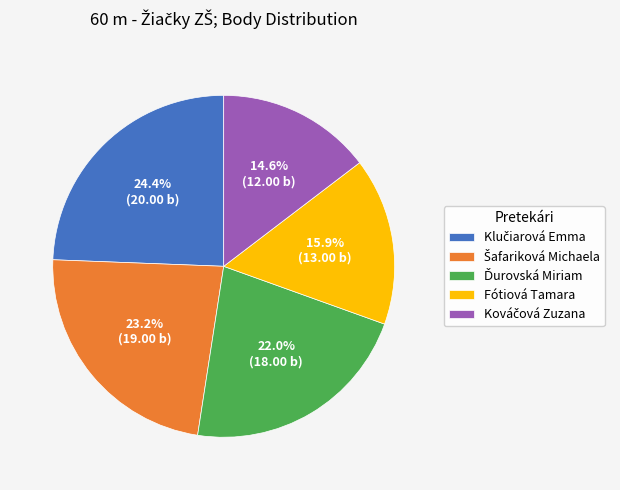

Is there a majority slice in this chart?

No